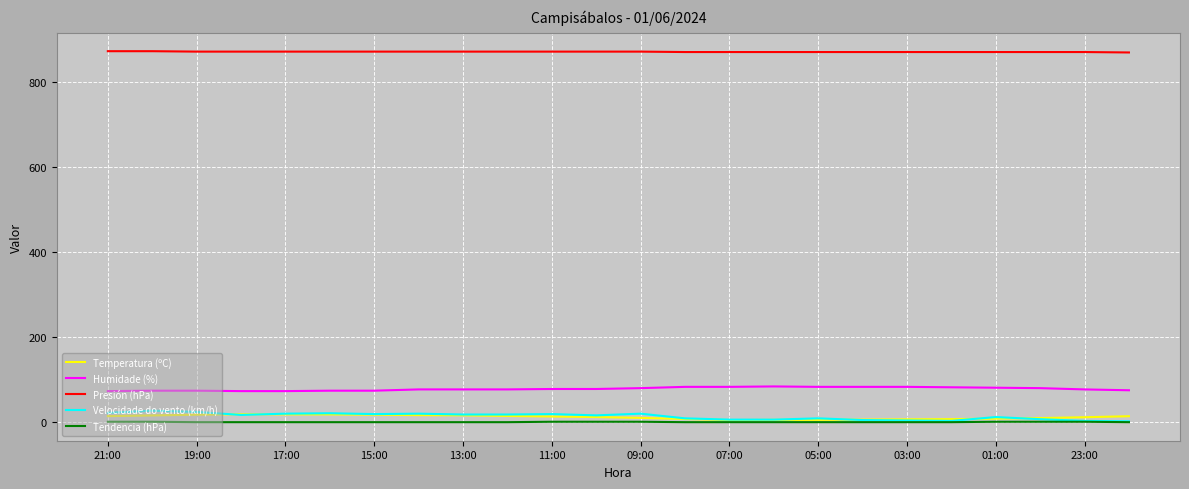

What is the minimum value for Velocidade do vento (km/h)?

2.0